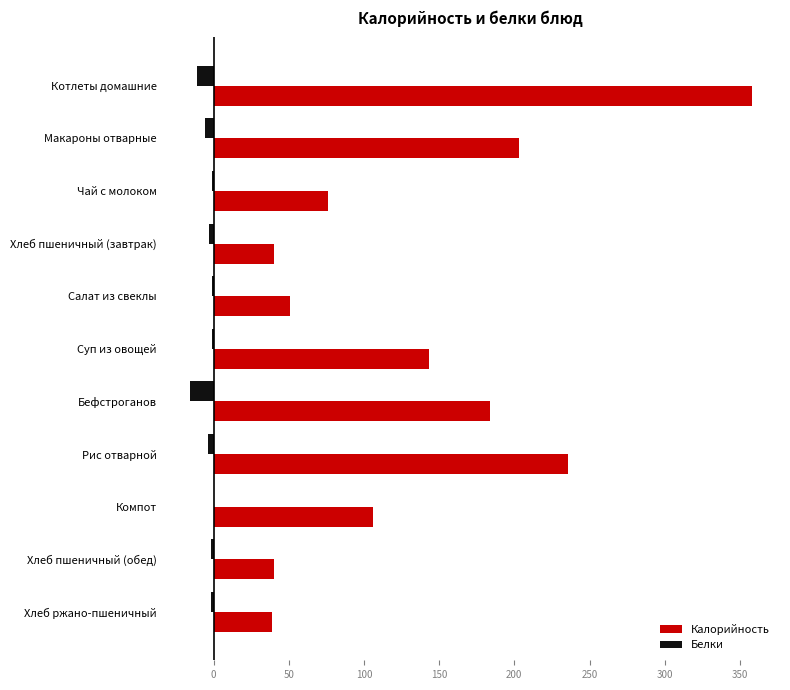

Which series changed the most between Рис отварной and Хлеб ржано-пшеничный?

Калорийность